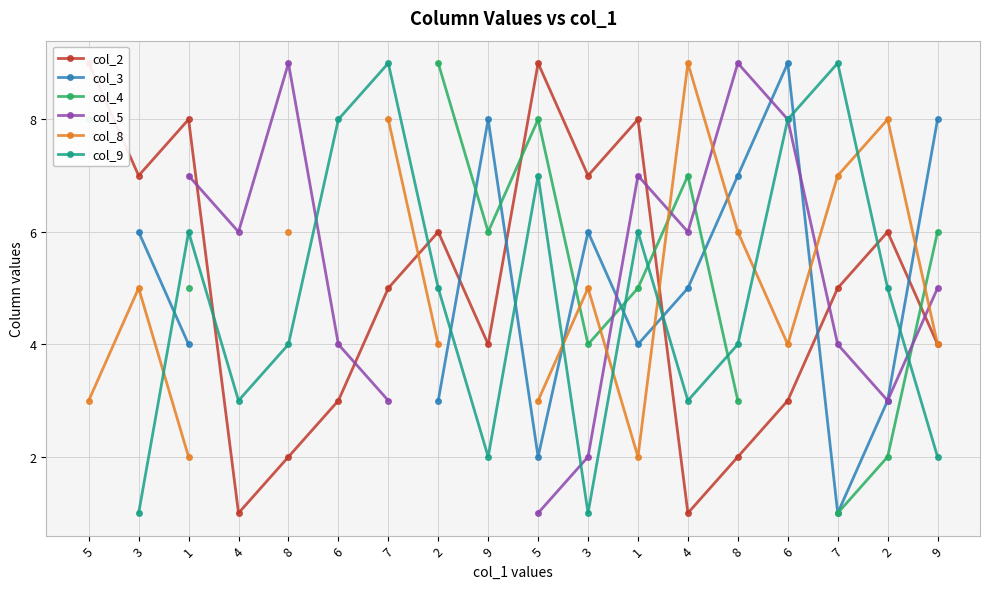

Is the value of col_3 at 7 greater than the value of col_2 at 1?

No